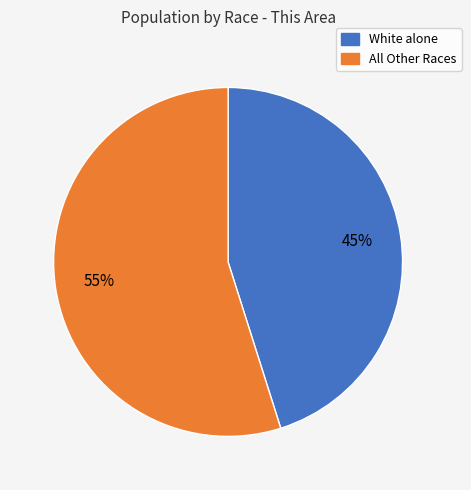

How many segments does this pie chart have?

2